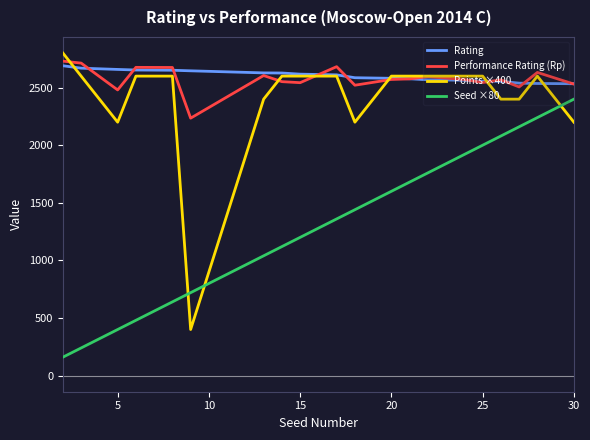

What is the sum of all Performance Rating (Rp) values?

51506